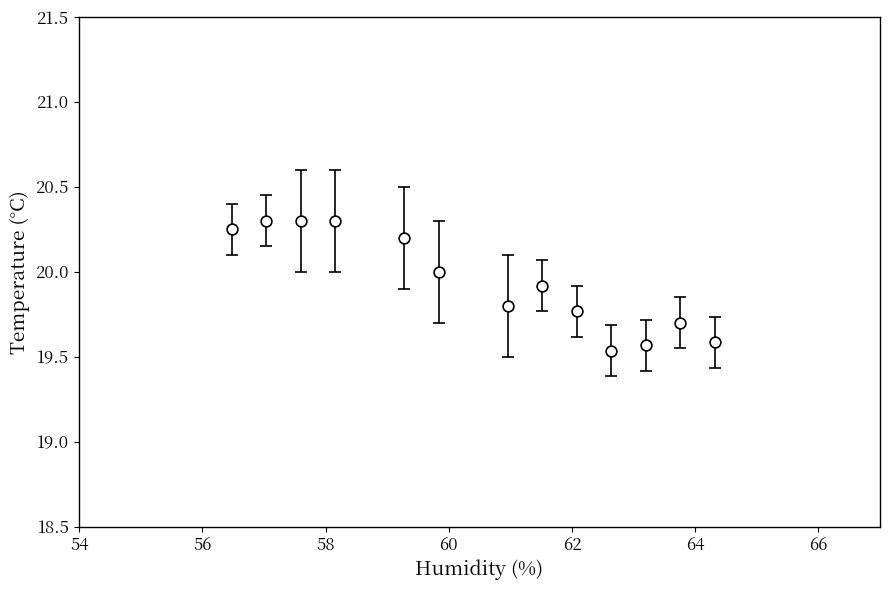

What is the range of Y values (max minus min)?

0.8